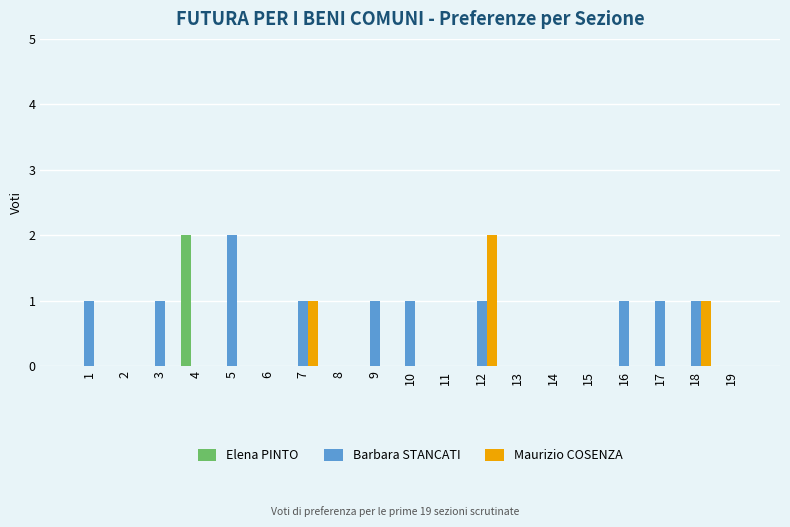

At which category is the sum across all series the highest?

12